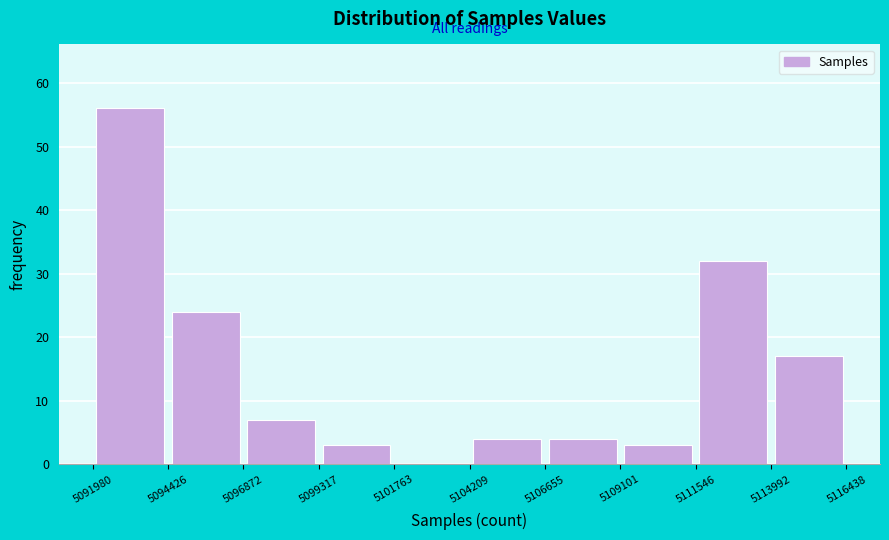

Which range on the x-axis has the tallest bar?

5091980 to 5094426